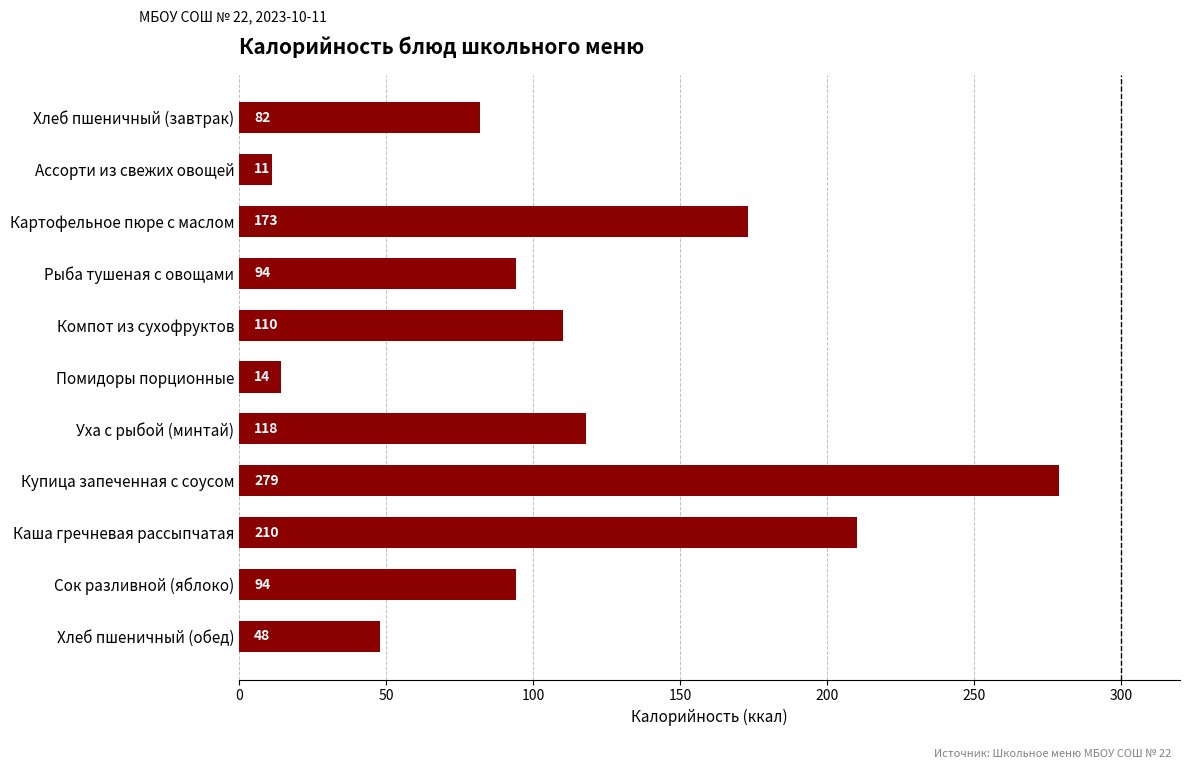

True or false: the data shows 25 at Помидоры порционные.

False